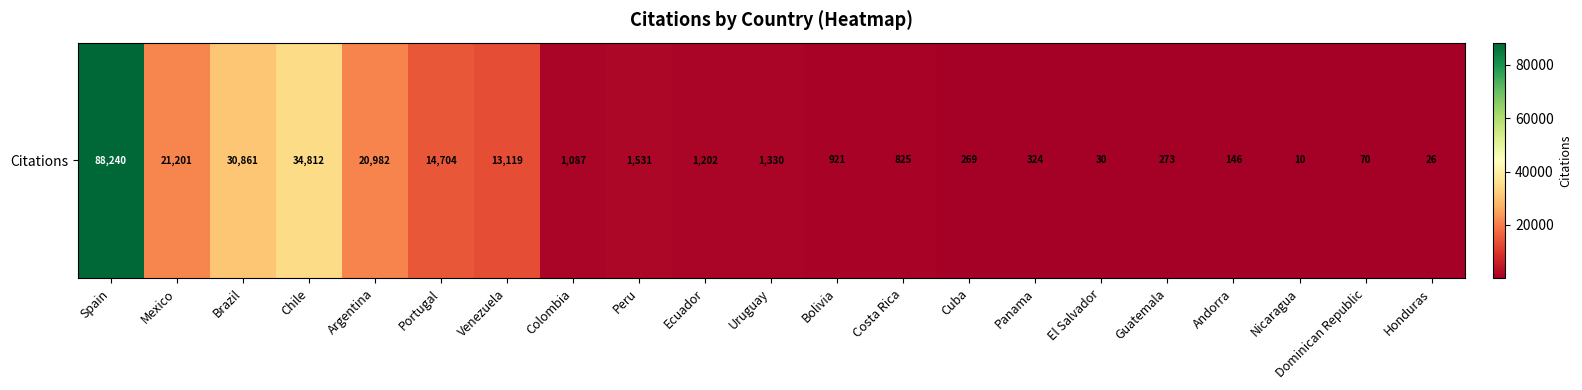

List the labels in order of value, smallest first.

Nicaragua, Honduras, El Salvador, Dominican Republic, Andorra, Cuba, Guatemala, Panama, Costa Rica, Bolivia, Colombia, Ecuador, Uruguay, Peru, Venezuela, Portugal, Argentina, Mexico, Brazil, Chile, Spain